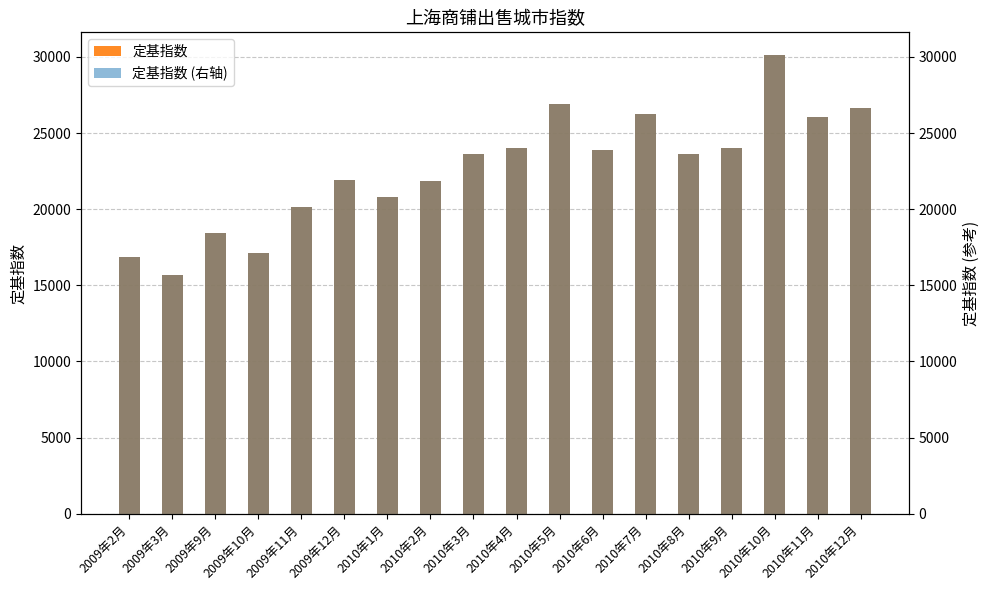

What is the sum of all 定基指数 (右轴) values?

408007.3